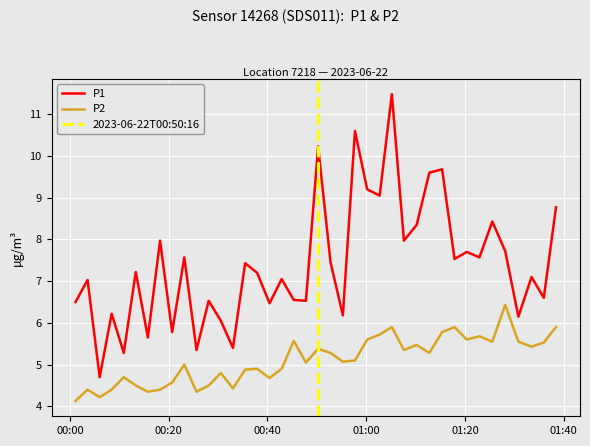

Where is P1 nearest to the value 8?

2023-06-22T00:18:15